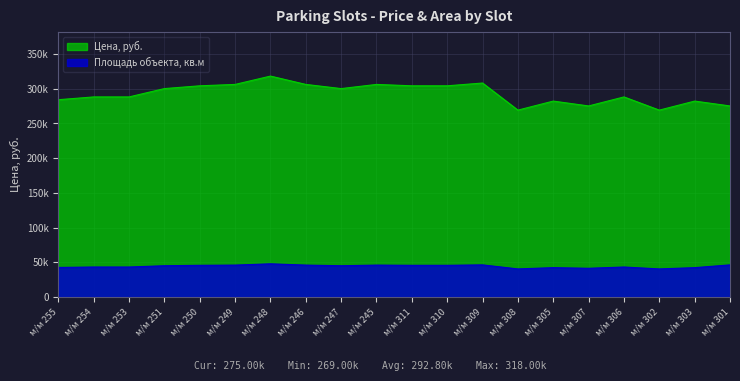

List the series in order of their overall mean, highest first.

Цена, руб., Площадь объекта, кв.м